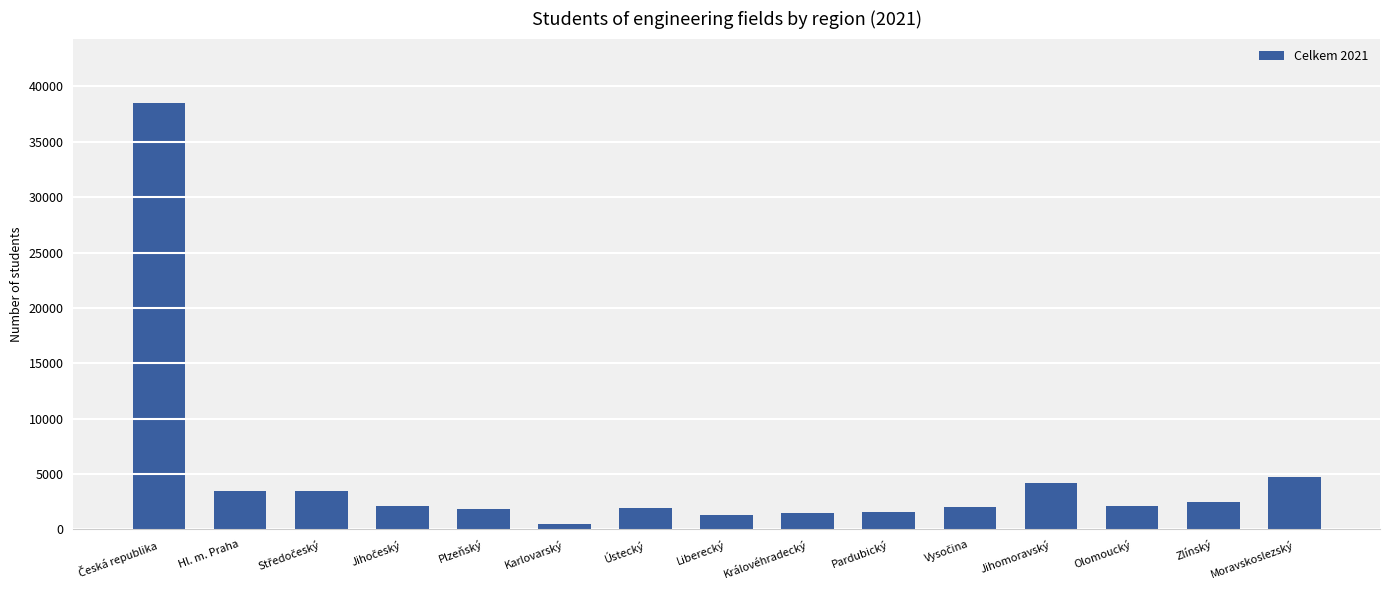

At which label is the value closest to 19519?

Moravskoslezský